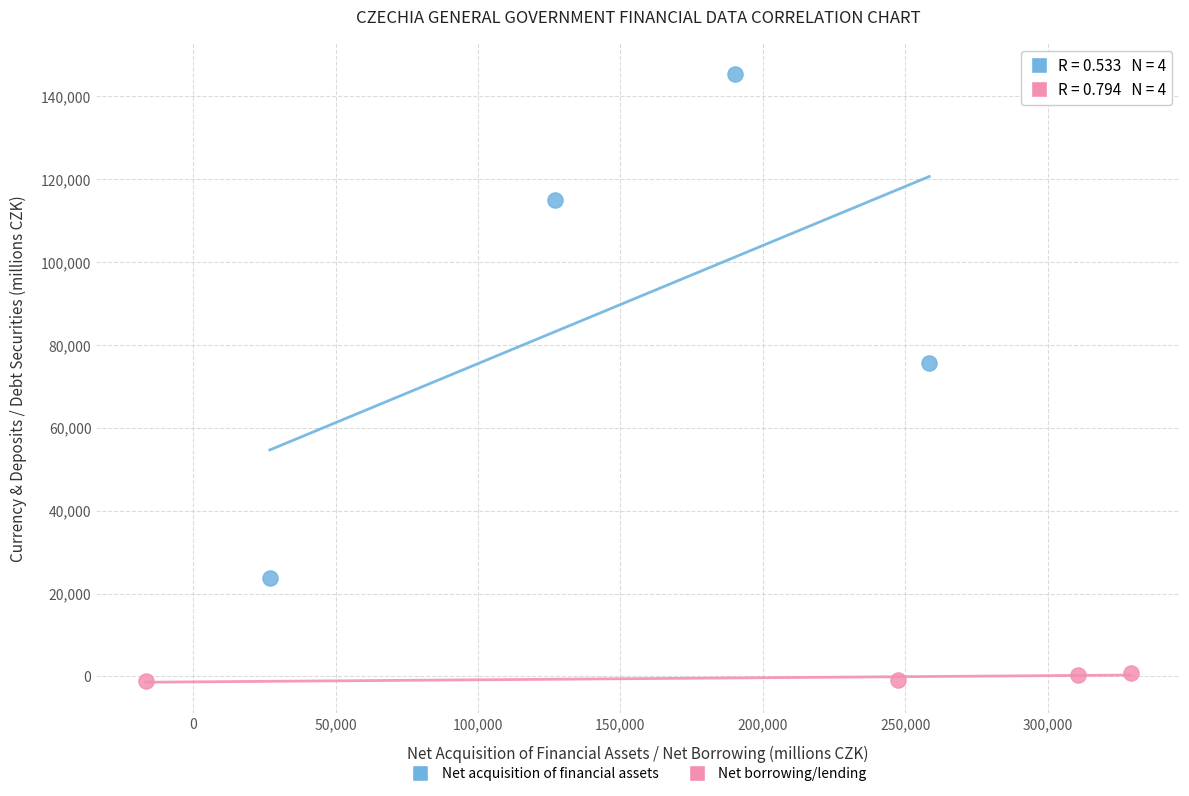

Which series has the widest spread of Y values?

Net acquisition of financial assets